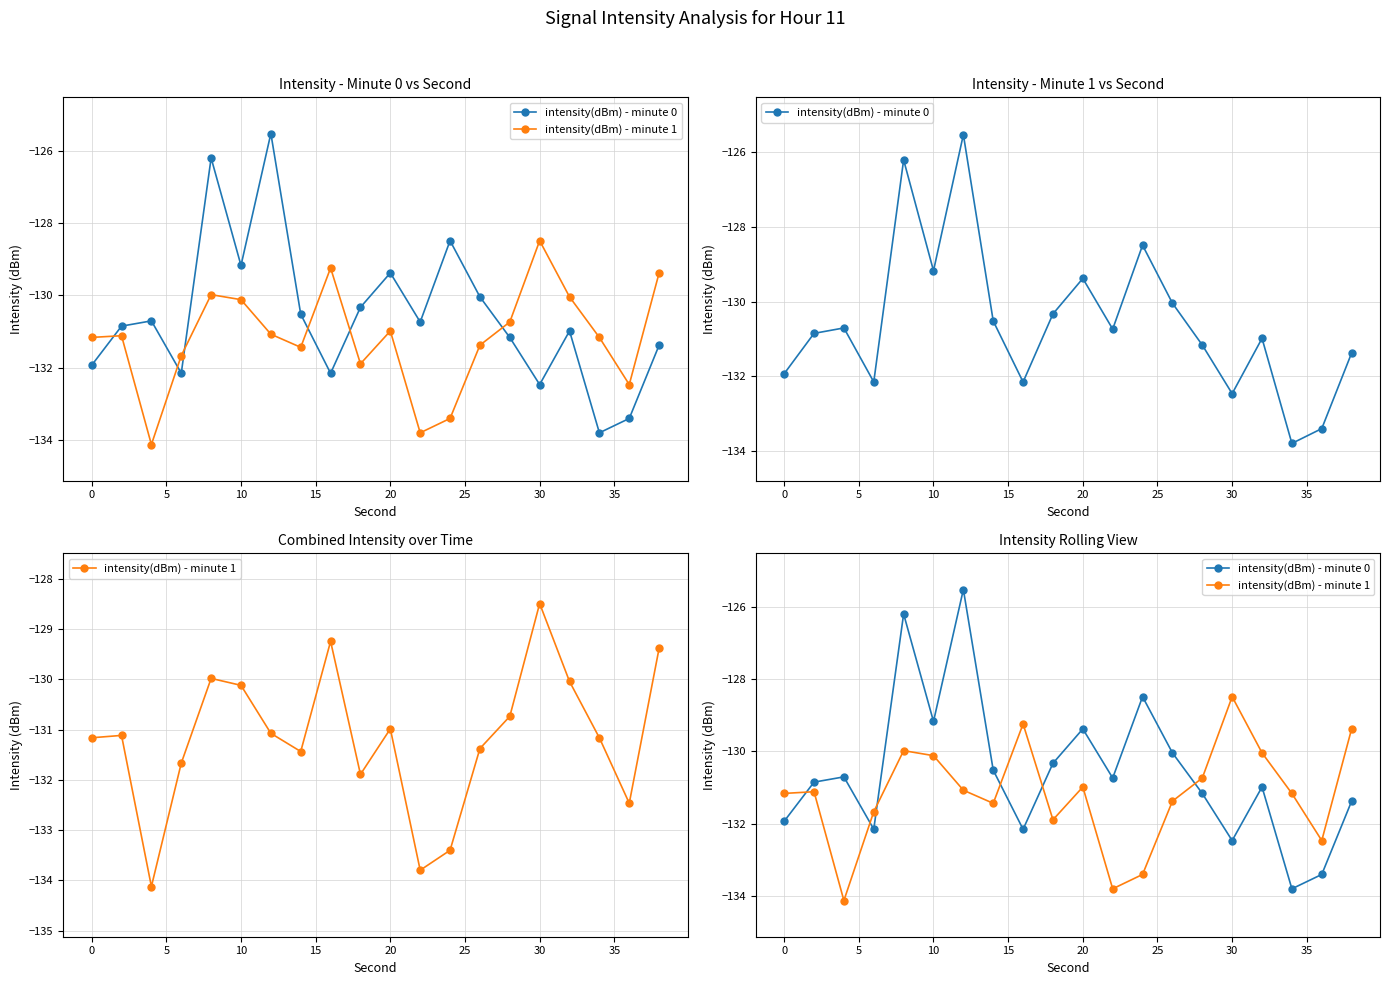

Does the chart have visible grid lines?

Yes